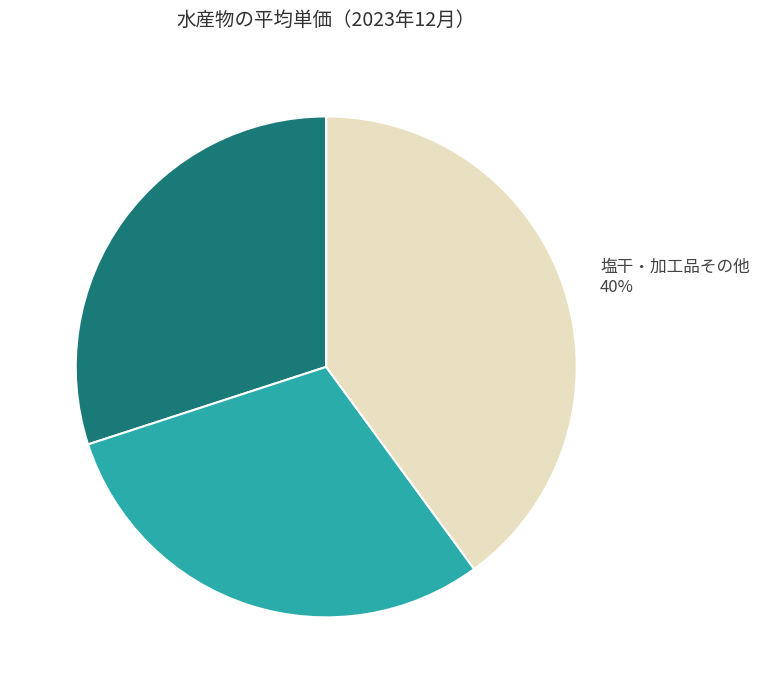

True or false: 冷凍水産物 accounts for 40% of the total.

False